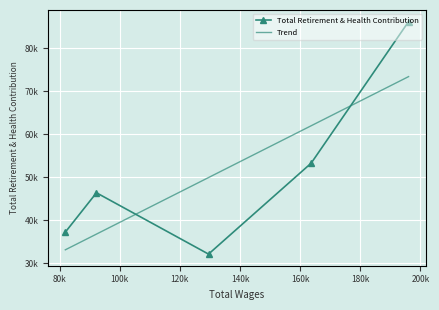

List the labels in order of value, largest first.

196039.0, 163654.0, 92252.0, 81896.0, 129519.0